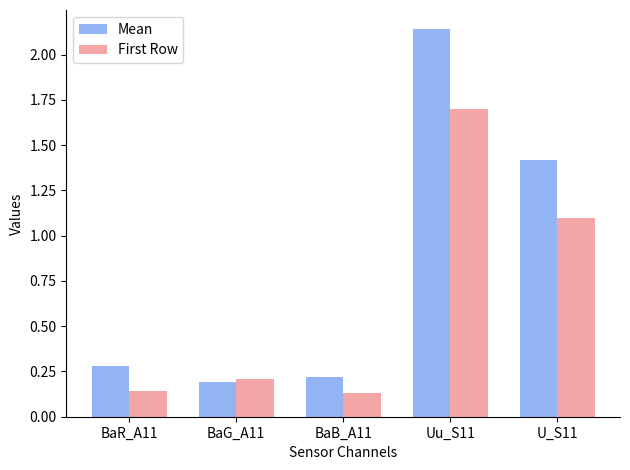

Is the value of First Row at BaB_A11 greater than the value of Mean at Uu_S11?

No